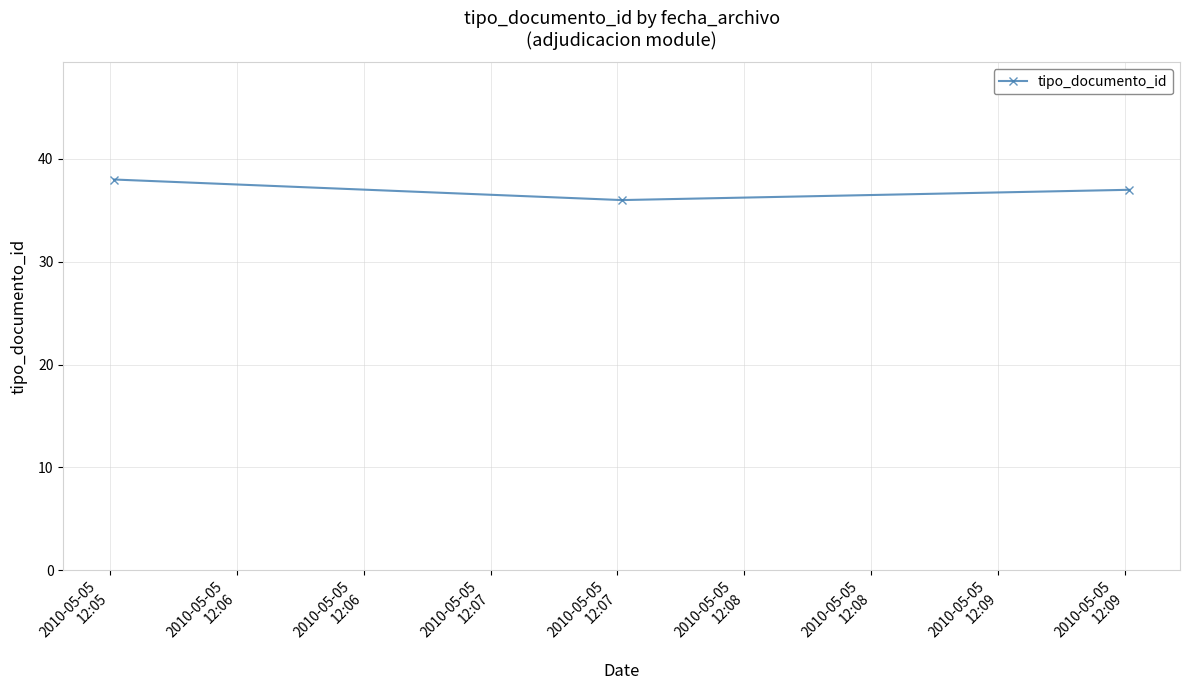

What is the value of the 1st point from the left?

38